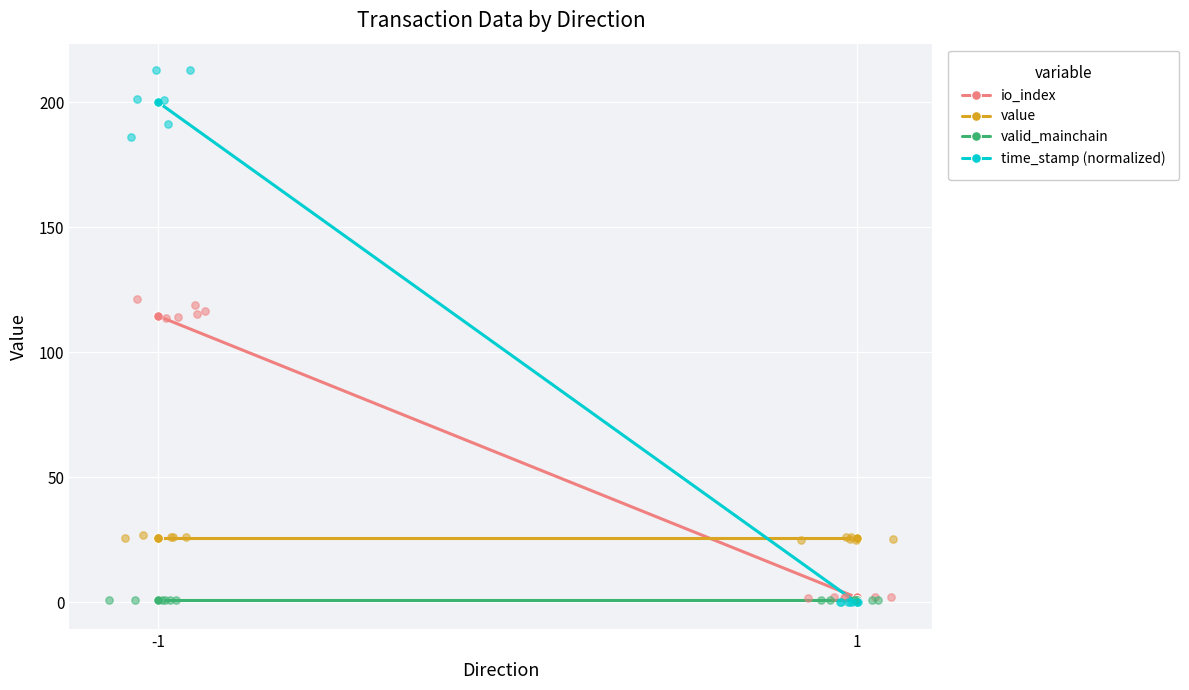

What is the total value across all series at 1?

28.9